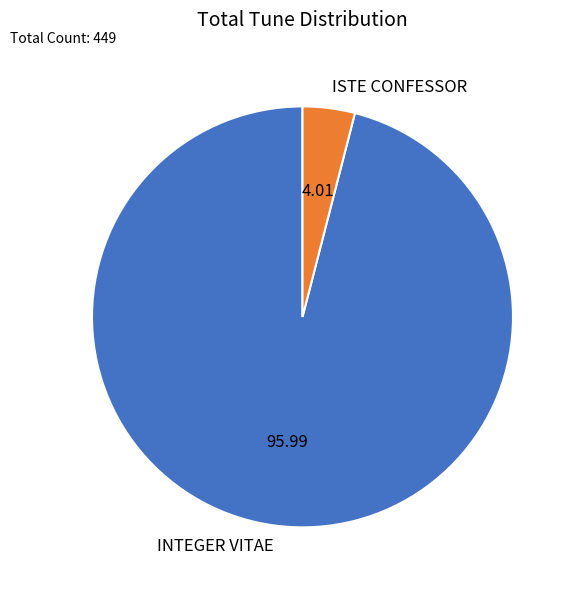

Which slice is the largest?

INTEGER VITAE